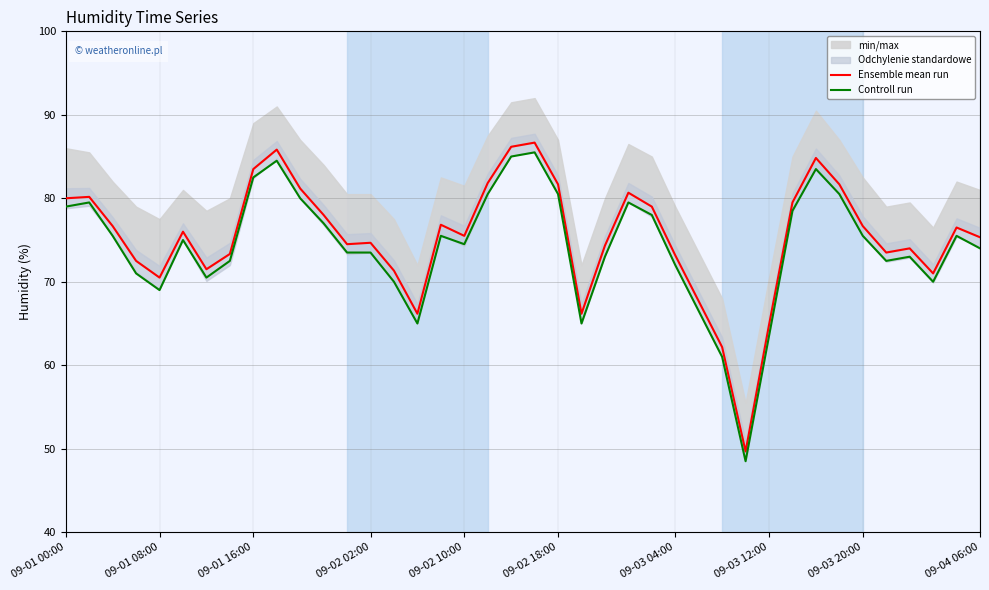

At which category is the sum across all series the highest?

20